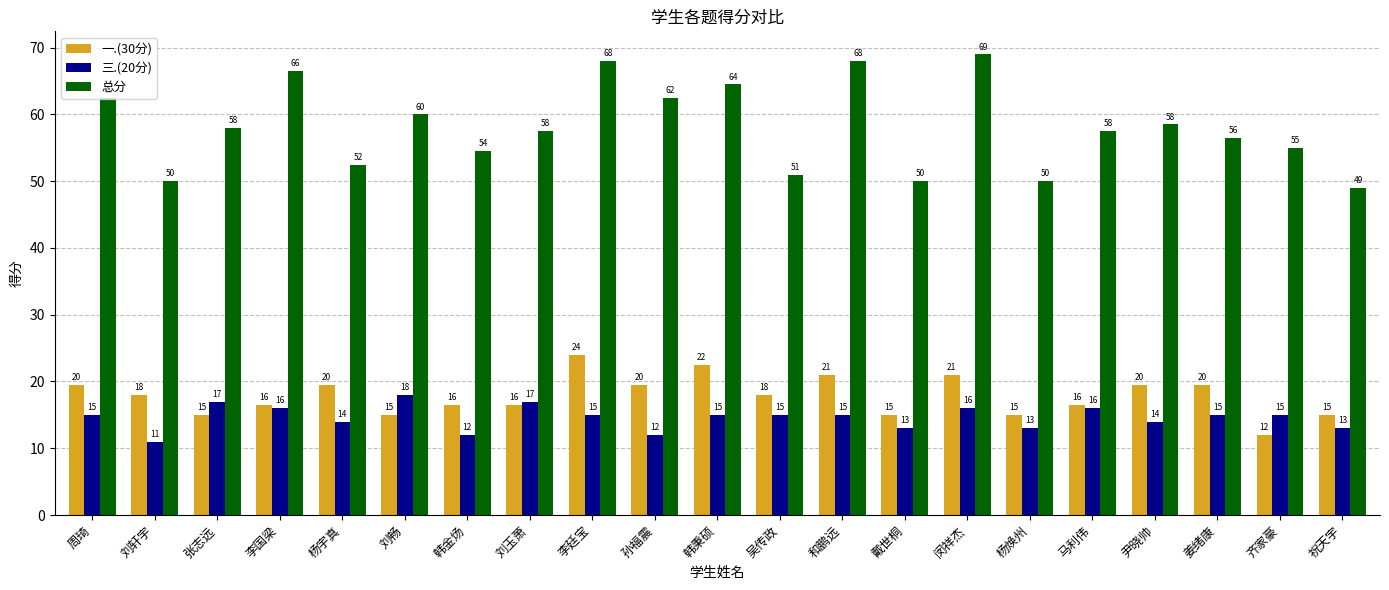

At which label does 一.(30分) first exceed 18?

周琦